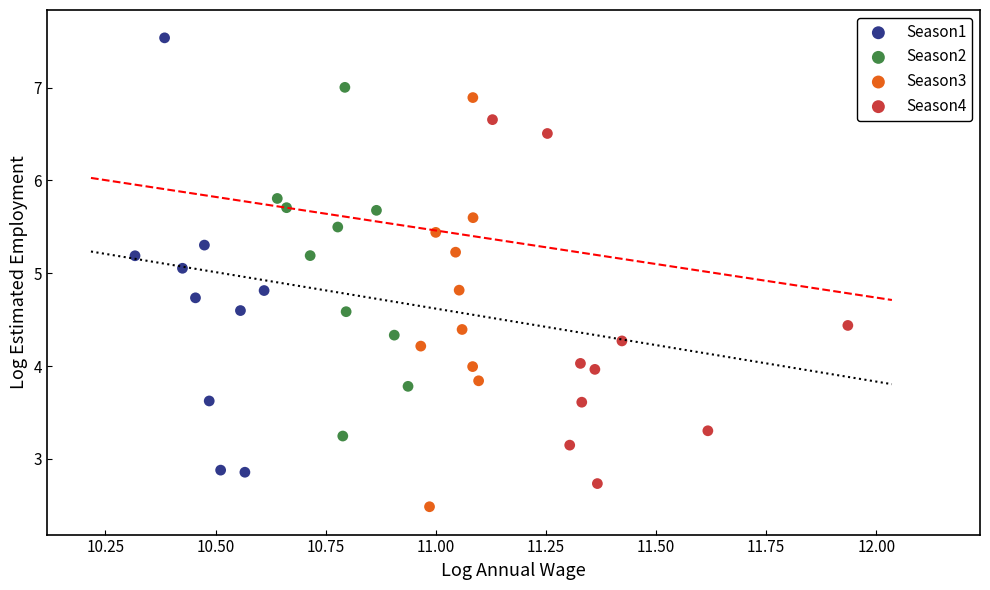

Which series contains the lowest Y value?

Season3